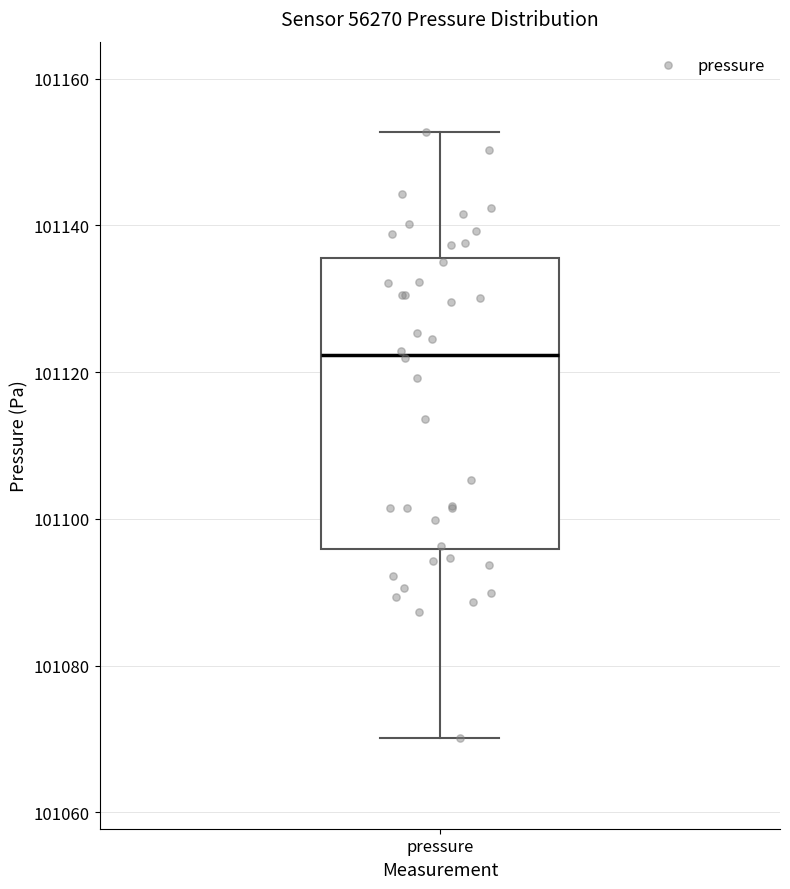

Where does the upper whisker of the box for pressure end on the y-axis? The values are not printed on the chart, so give them approximately, as read against the axis.

101152